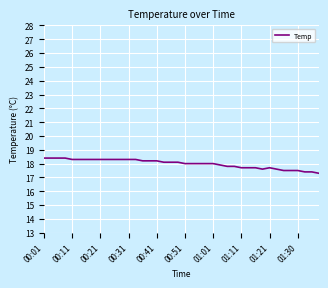

What is the smallest value displayed?

17.3